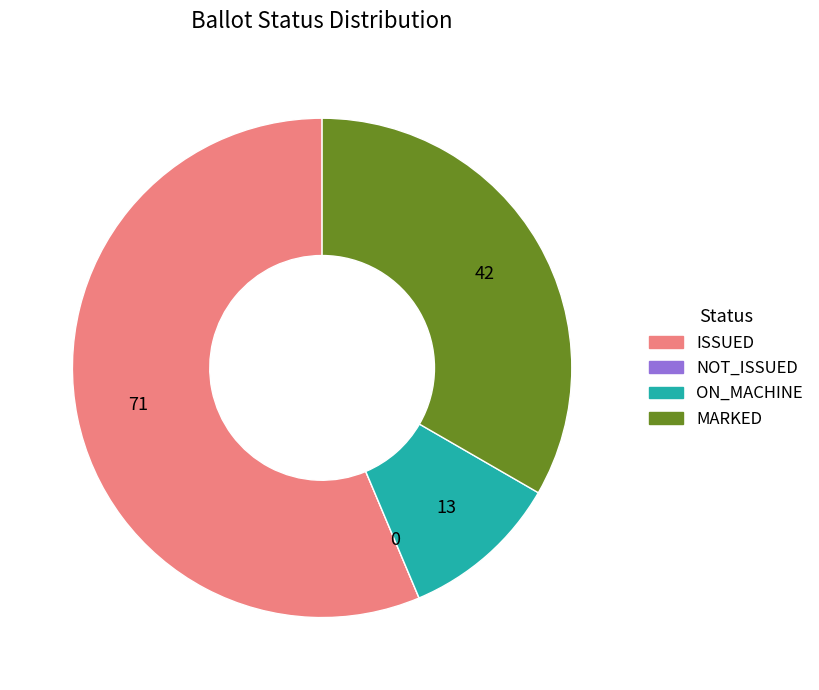

Between ON_MACHINE and MARKED, which is larger?

MARKED